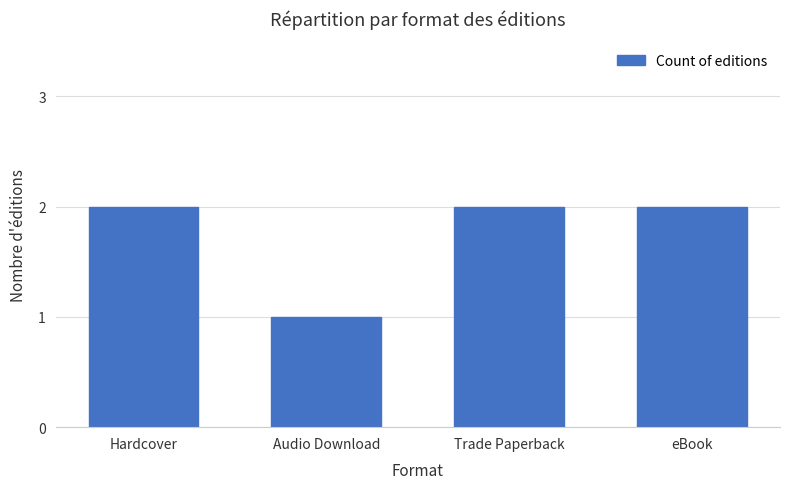

What is the minimum value shown in the chart?

1